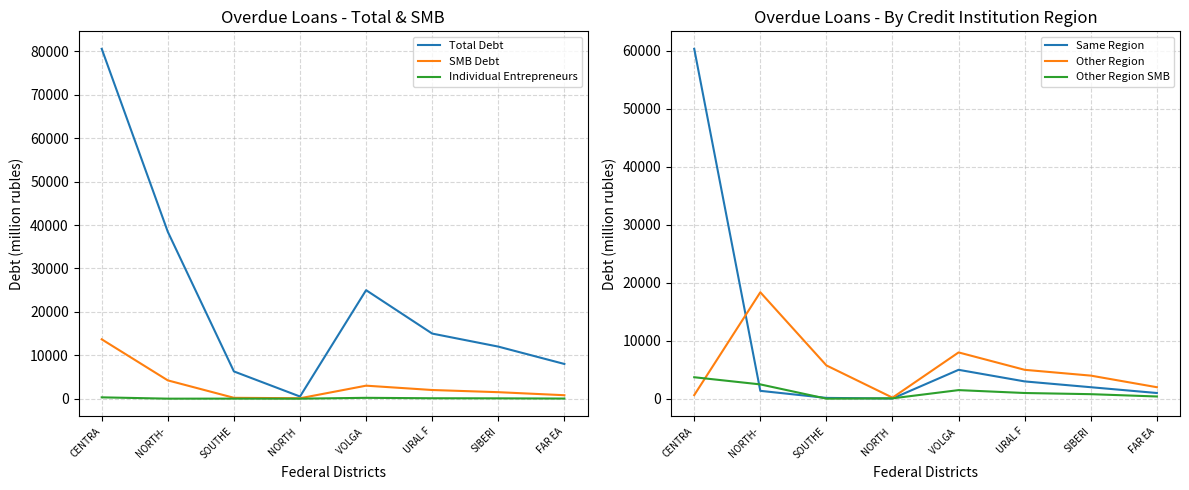

Reading left to right, list all the values displayed in this chart.

Total Debt: 80597	38443	6282	500	25000	15000	12000	8000
SMB Debt: 13677	4217	205	100	3000	2000	1500	800
Individual Entrepreneurs: 311	7	15	5	200	100	80	30
Same Region: 60359	1374	156	50	5000	3000	2000	1000
Other Region: 636	18372	5760	200	8000	5000	4000	2000
Other Region SMB: 3720	2485	24	80	1500	1000	800	400